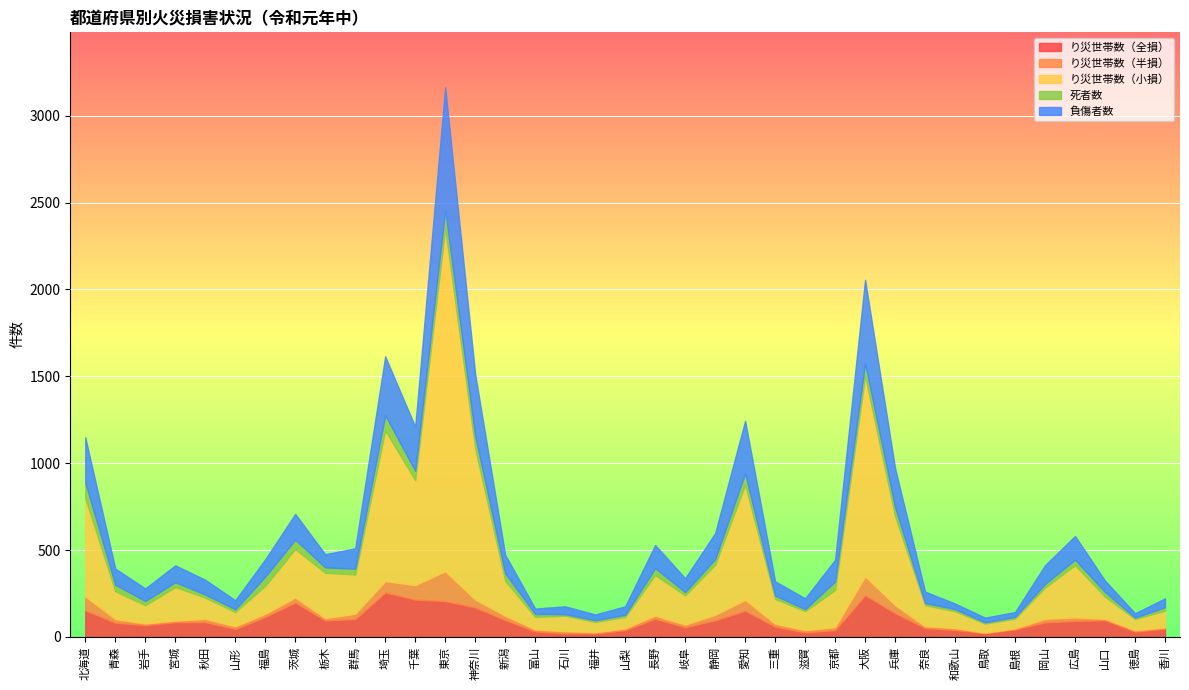

What is the sum of all り災世帯数（小損） values?

11536